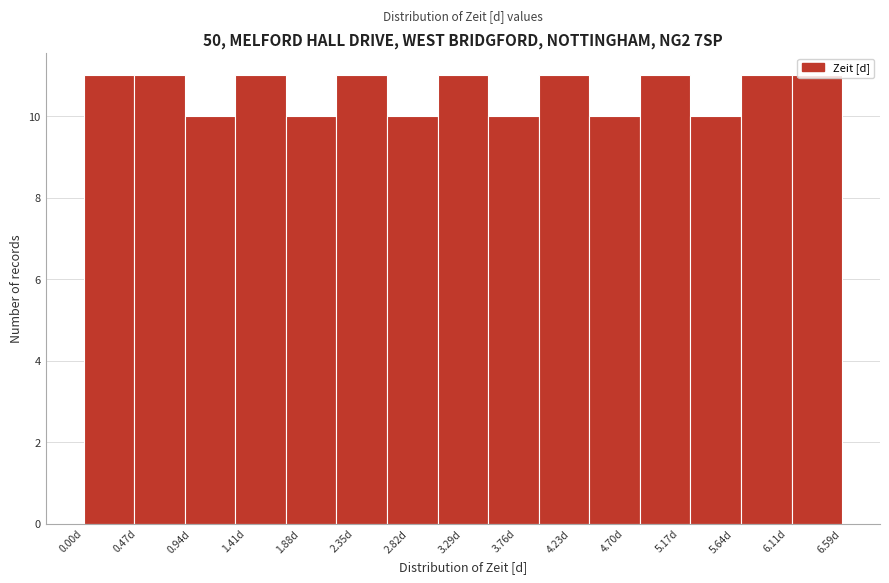

Reading left to right, list every bar in this chart as the range it spans on the x-axis followed by its height. Neither the bar edges nor the heights are printed on the chart, so give them approximately, as read against the axes.

0.00 to 0.45: 11
0.45 to 0.90: 11
0.90 to 1.30: 10
1.30 to 1.75: 11
1.75 to 2.20: 10
2.20 to 2.65: 11
2.65 to 3.05: 10
3.05 to 3.50: 11
3.50 to 3.95: 10
3.95 to 4.40: 11
4.40 to 4.85: 10
4.85 to 5.25: 11
5.25 to 5.70: 10
5.70 to 6.15: 11
6.15 to 6.60: 11